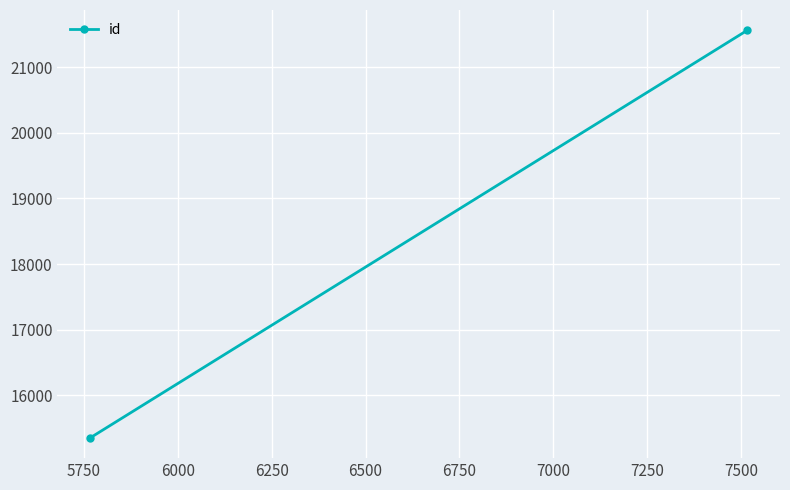

Count the number of data series in this chart.

1